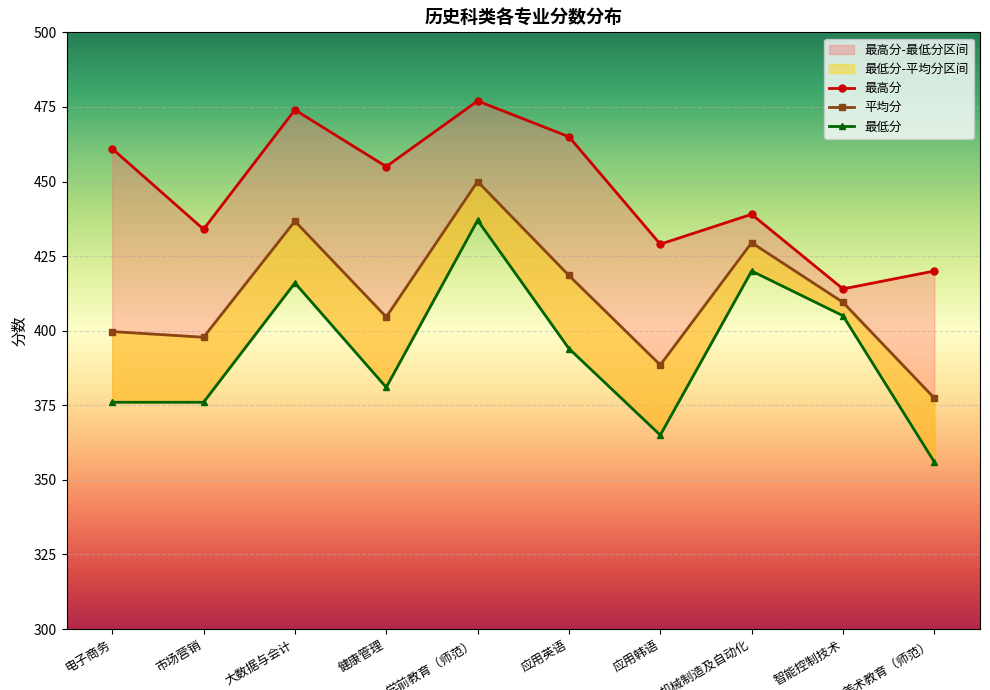

What is the average value of the 最低分 series?

392.6